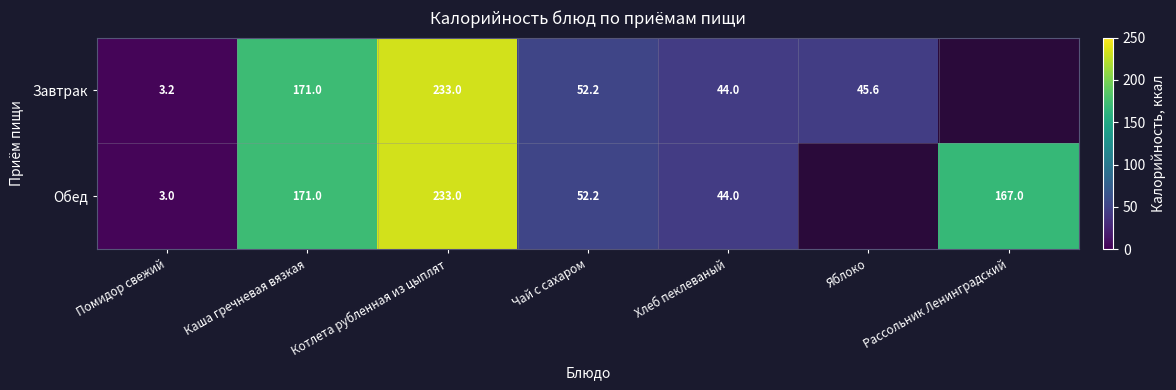

Which series has the largest range (max minus min)?

Обед